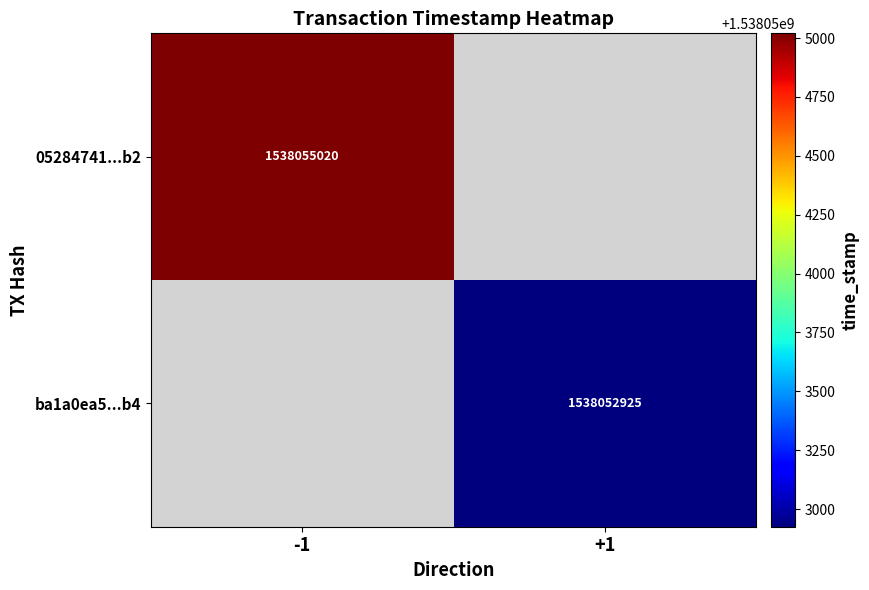

The 05284741...b2 series shows 2440851886 at -1. True or false?

False